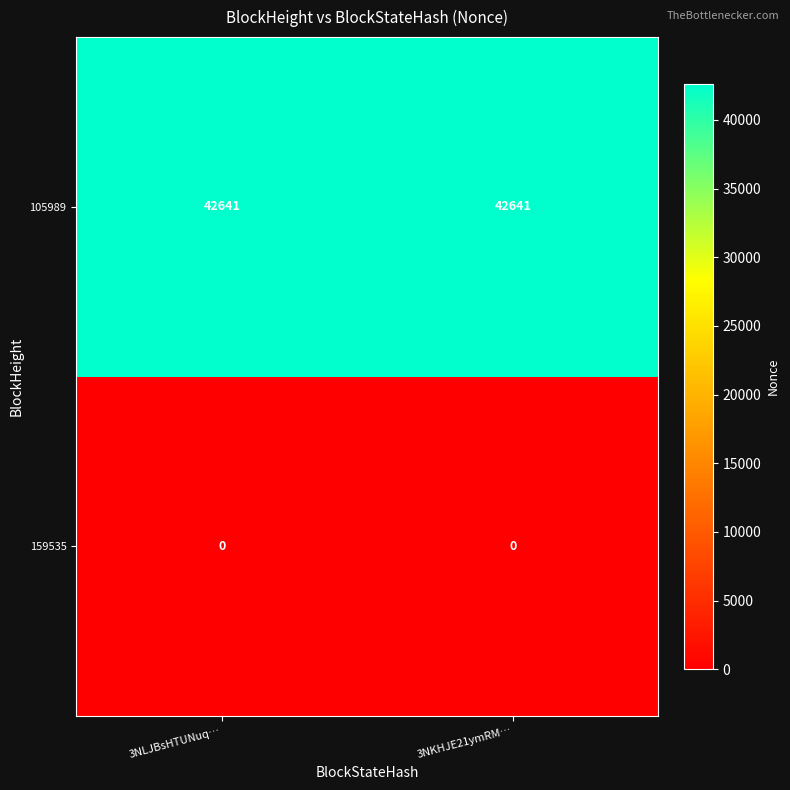

What is the difference between the highest and lowest values at 3NLJBsHTUNuq…?

42641